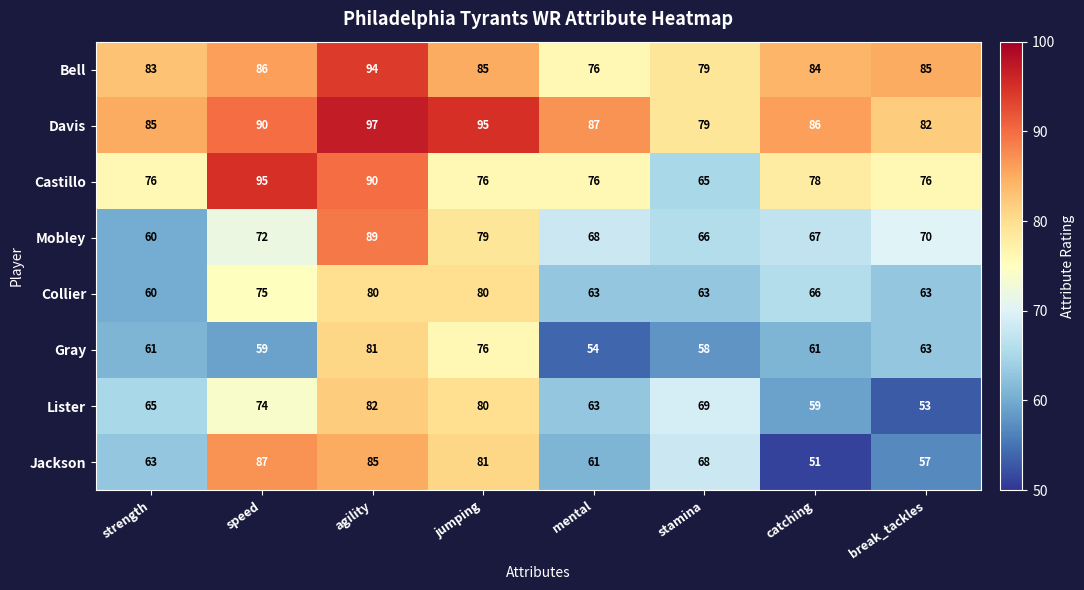

The value of Lister at break_tackles is 53. True or false?

True